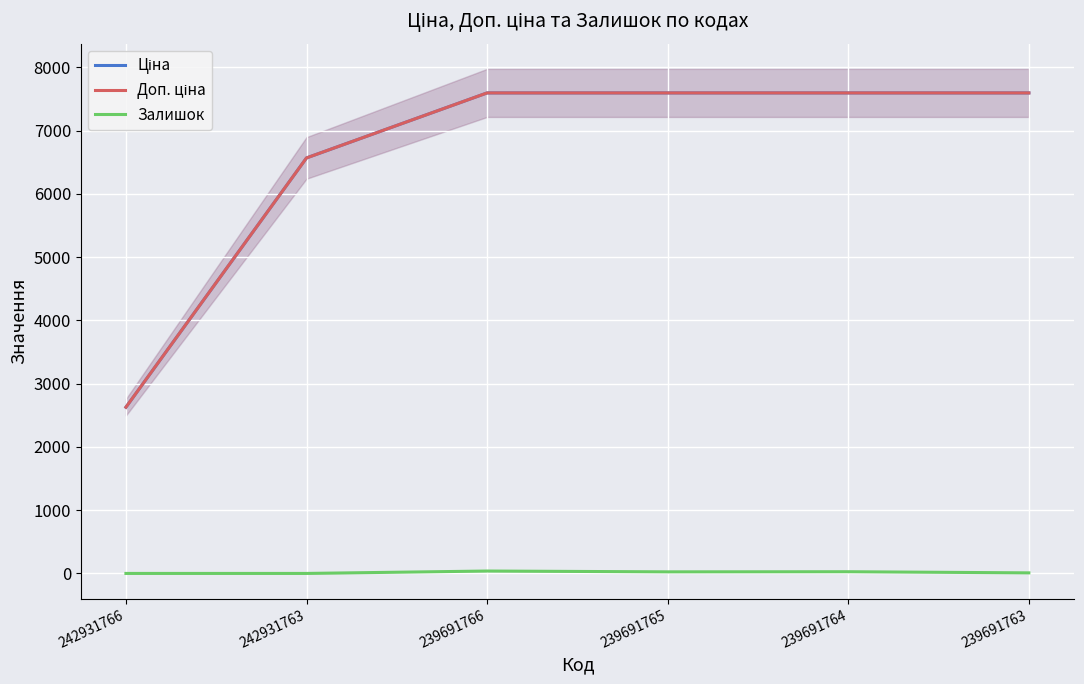

True or false: Доп. ціна has more than 2 points higher than both neighbors.

False